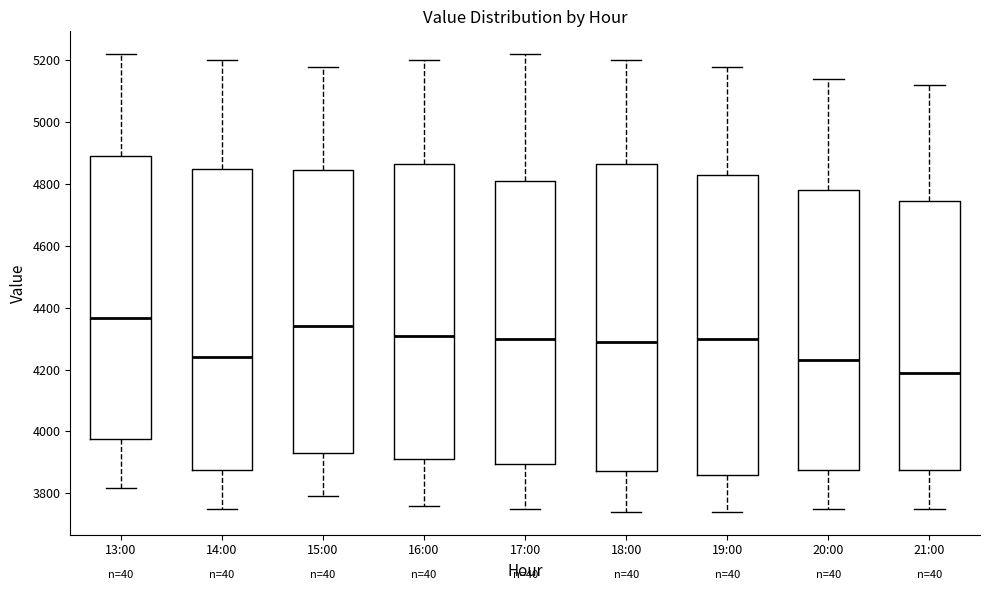

Reading left to right, read every box against the y-axis: the position of its median line, the range the box covers, and the ends of its whiskers. The values are not printed on the chart, so give them approximately, as read against the axis.

13:00: median 4360, box 3980 to 4900, whiskers 3820 to 5220
14:00: median 4240, box 3880 to 4860, whiskers 3760 to 5200
15:00: median 4340, box 3940 to 4840, whiskers 3800 to 5180
16:00: median 4320, box 3920 to 4860, whiskers 3760 to 5200
17:00: median 4300, box 3900 to 4820, whiskers 3760 to 5220
18:00: median 4300, box 3880 to 4860, whiskers 3740 to 5200
19:00: median 4300, box 3860 to 4840, whiskers 3740 to 5180
20:00: median 4240, box 3880 to 4780, whiskers 3760 to 5140
21:00: median 4200, box 3880 to 4740, whiskers 3760 to 5120